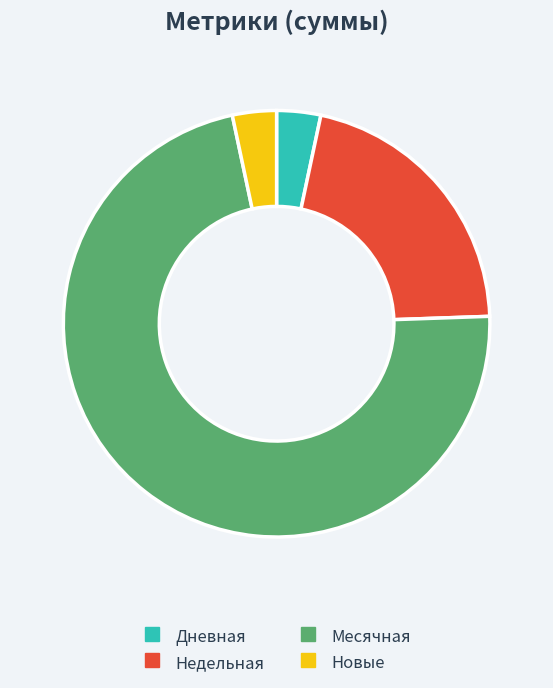

How many segments does this pie chart have?

4